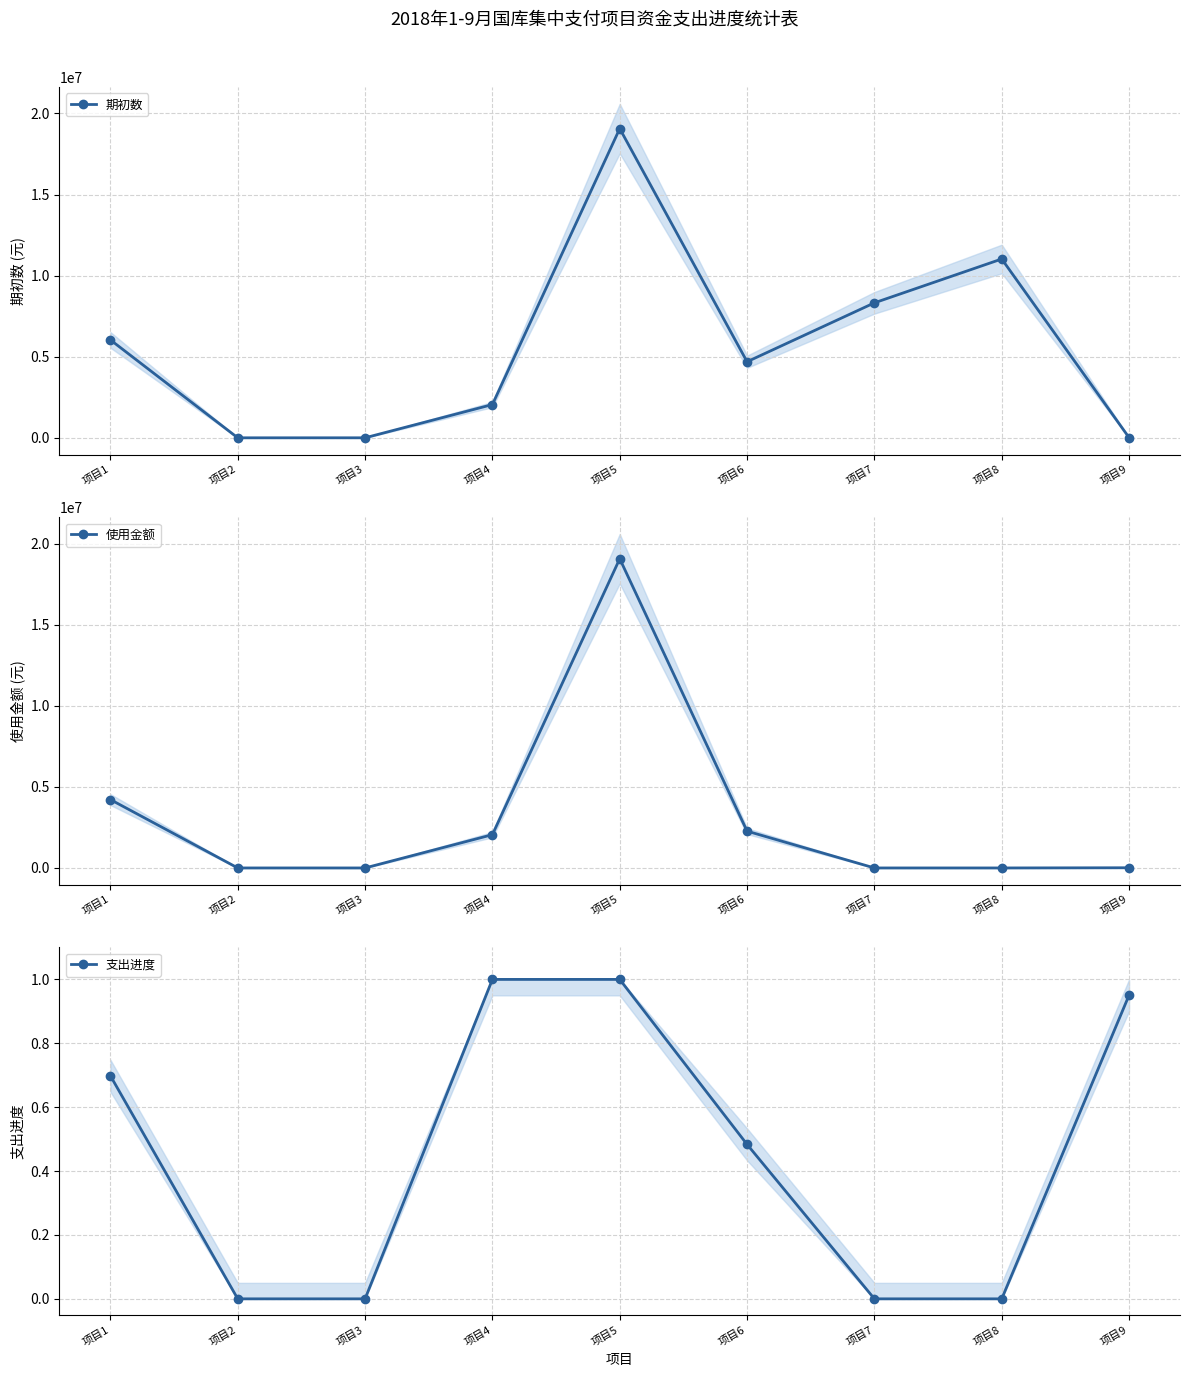

At which category is the sum across all series the highest?

项目5